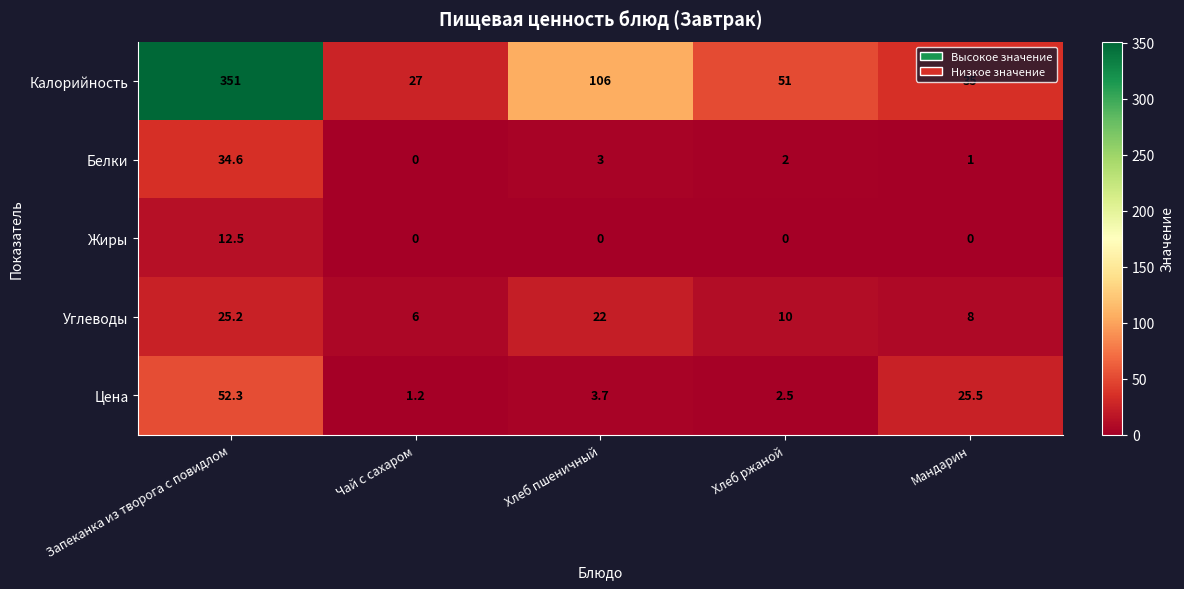

Which label corresponds to the largest value in the chart?

Запеканка из творога с повидлом